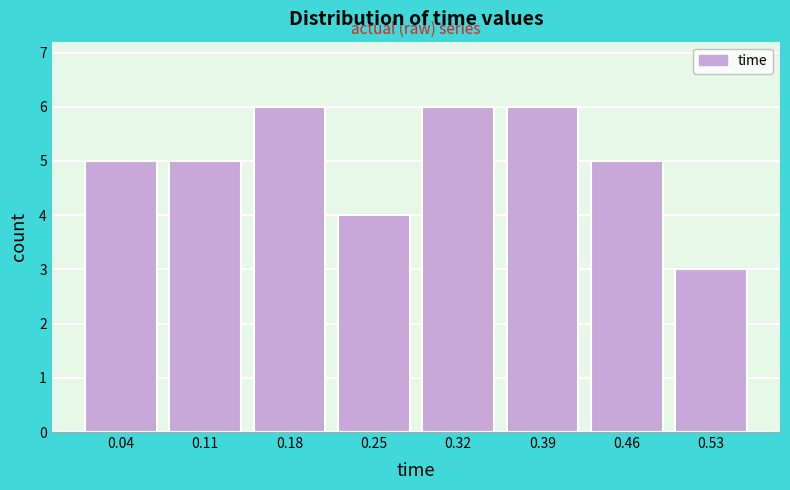

What is the height of the bar covering 0.42 to 0.49 on the x-axis? The values are not printed on the chart, so give them approximately, as read against the axis.

5